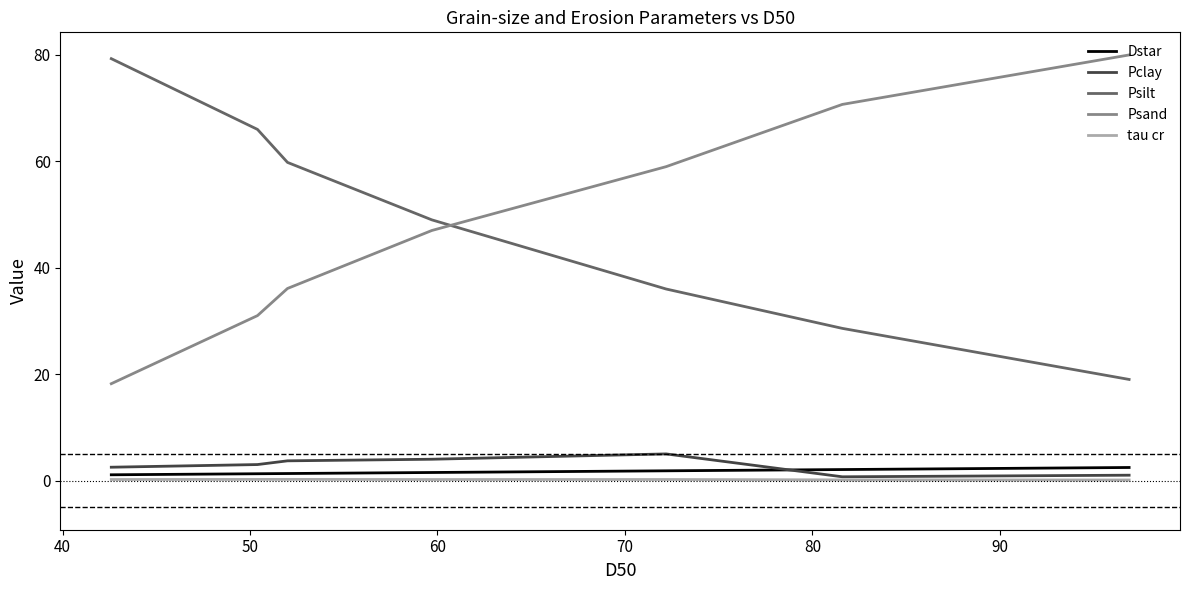

What is the difference between the maximum and minimum values in the Pclay series?

4.3